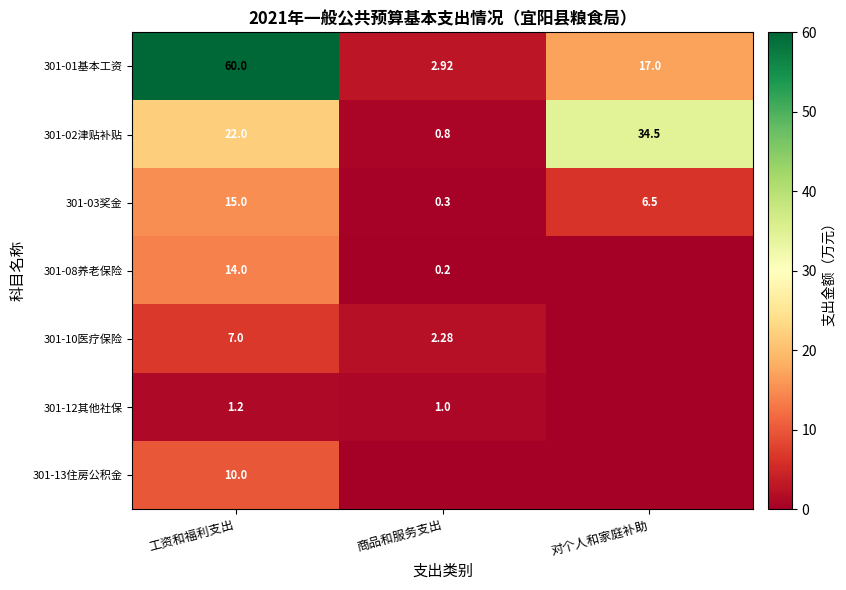

Which category has the highest value in the 301-01基本工资 series?

工资和福利支出